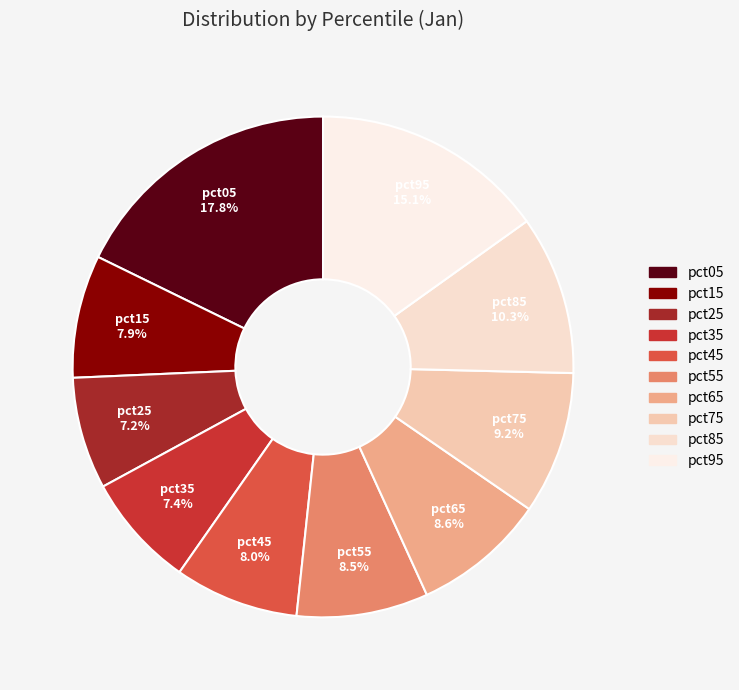

Which slice is the largest?

pct05